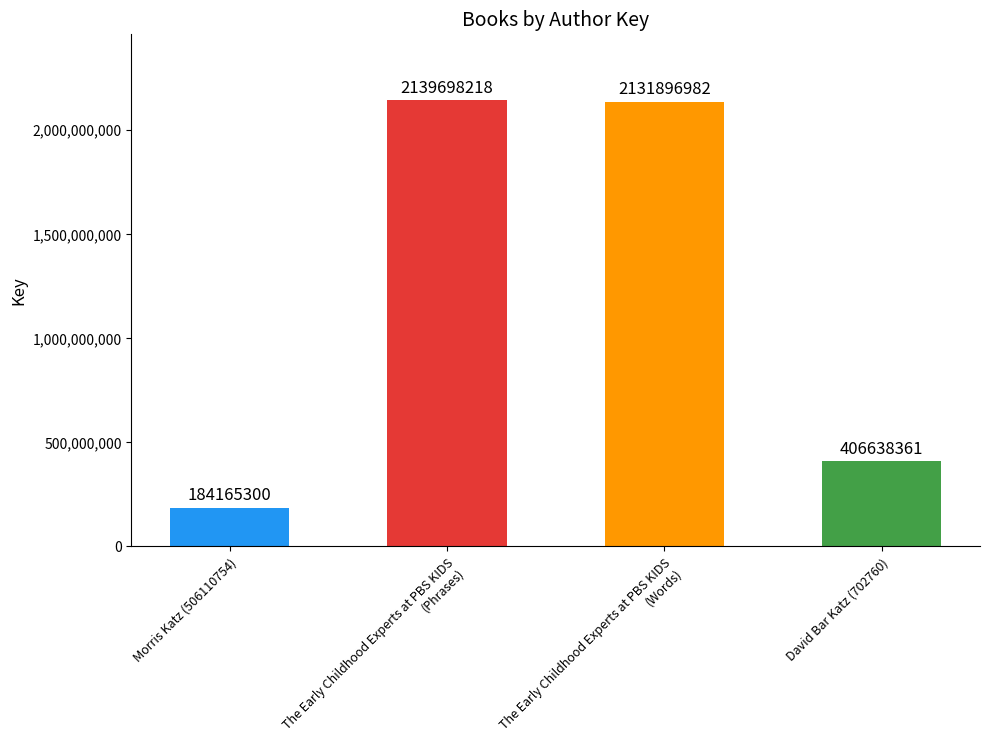

What is the difference between the values at The Early Childhood Experts at PBS KIDS (Phrases) and Morris Katz (506110754)?

1955532918